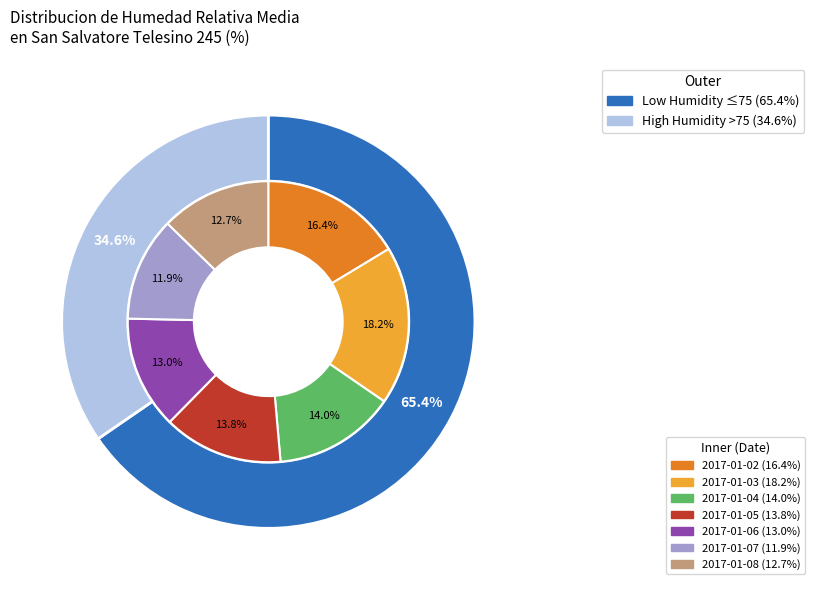

Approximately how many times larger is the value at 2017-01-05 compared to 2017-01-07?

1.2